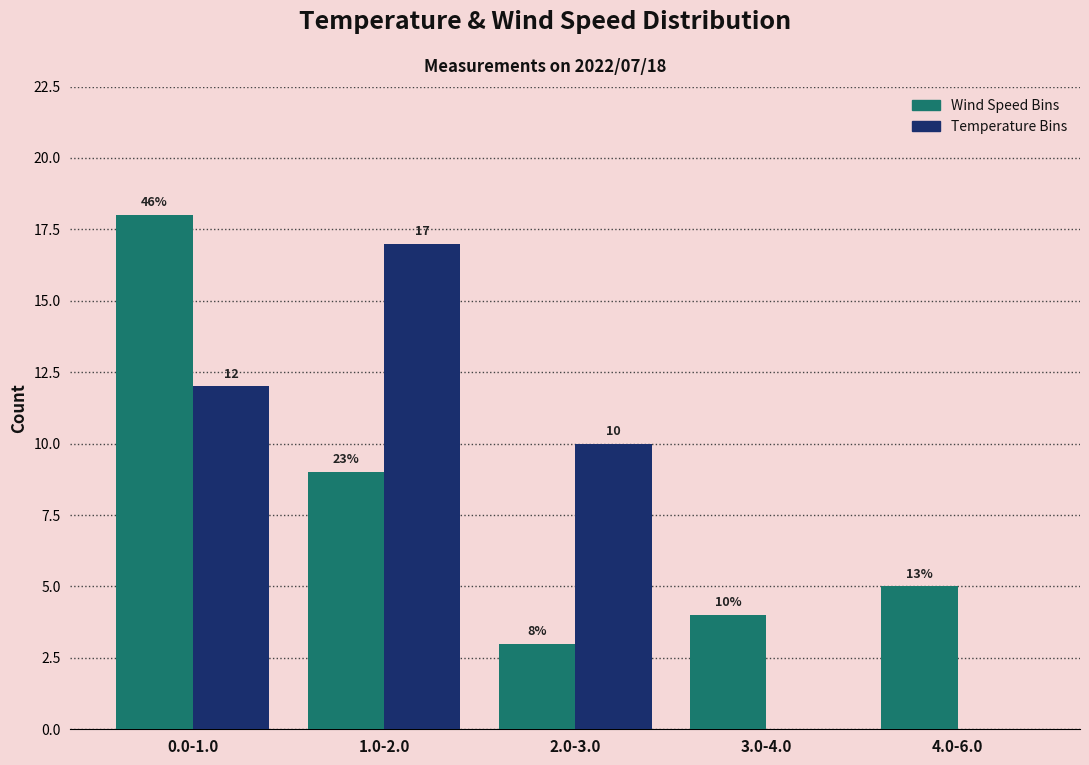

At which category is the sum across all series the highest?

0.0-1.0